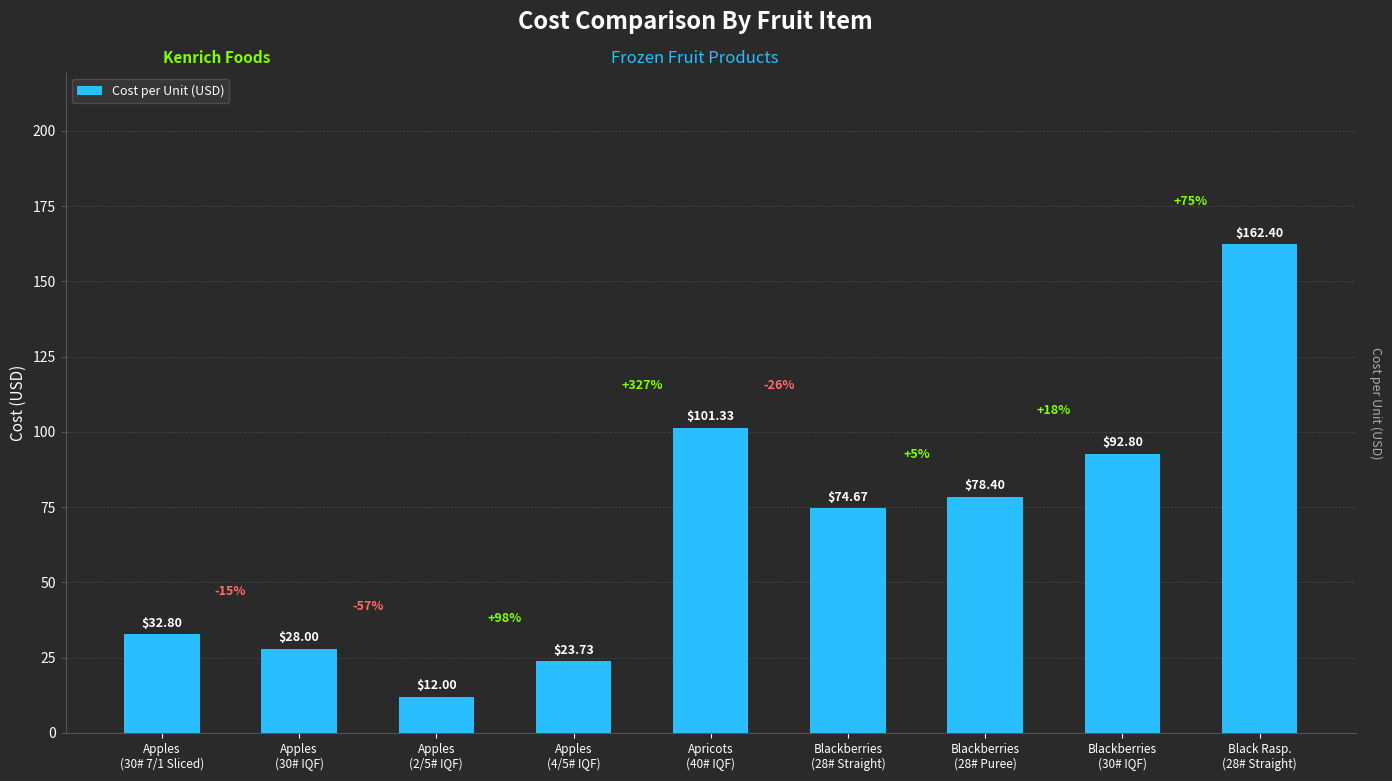

Where is the data nearest to the value 87?

Blackberries
(30# IQF)